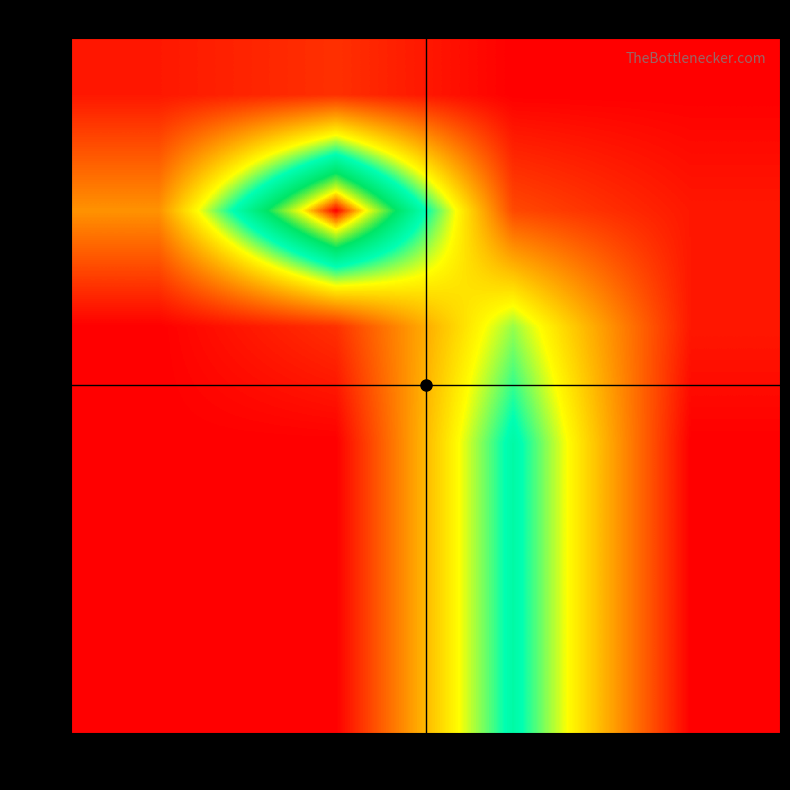

How many distinct data groups are displayed?

6